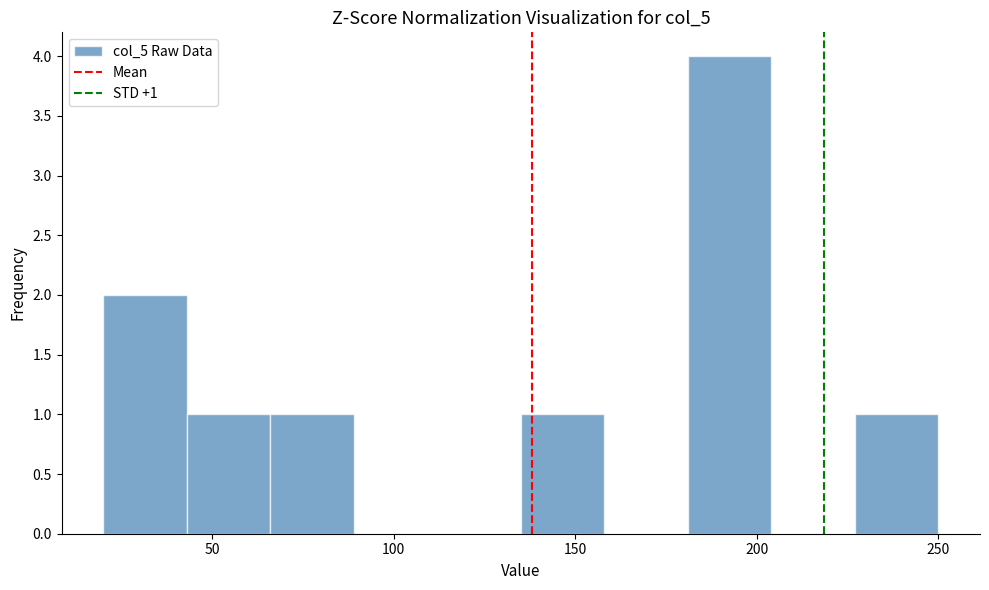

Over which range of the x-axis is the bar tallest?

181 to 204